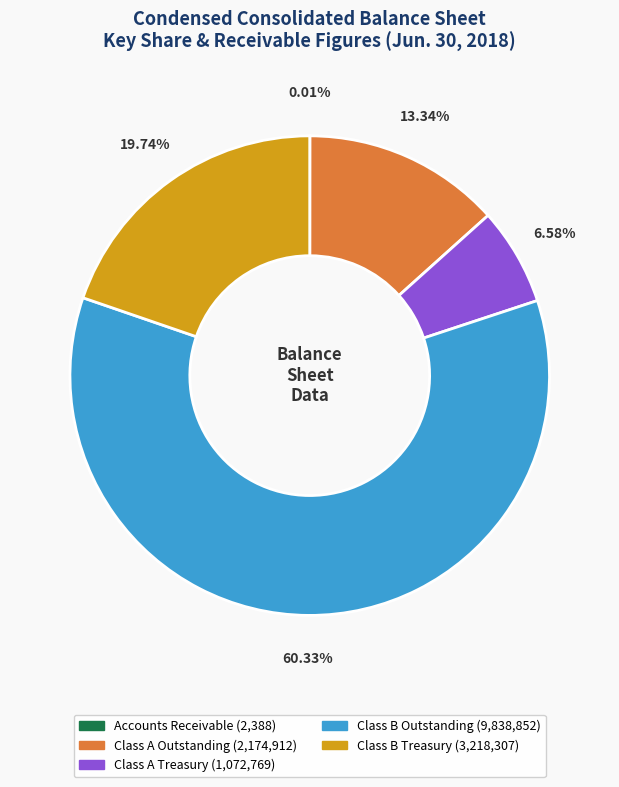

Which has a higher value, Class A Outstanding or Class B Outstanding?

Class B Outstanding